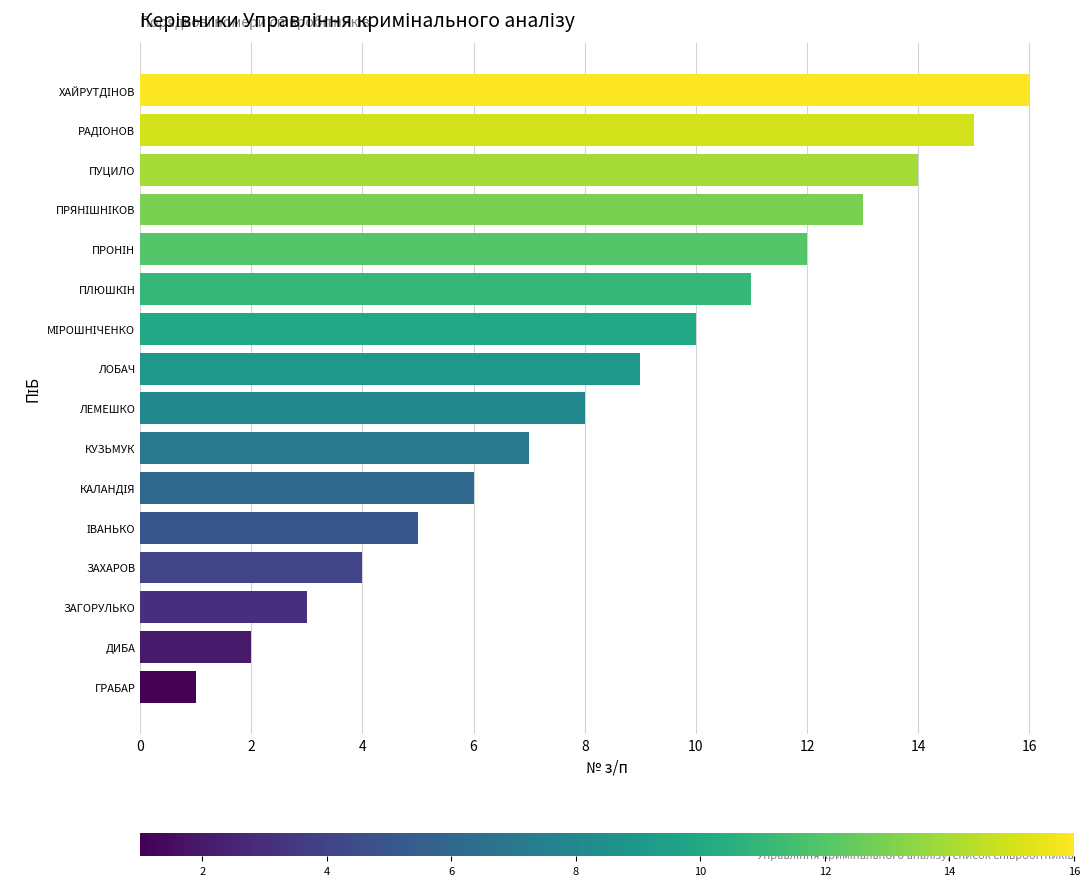

The value at ГРАБАР is 2. True or false?

False